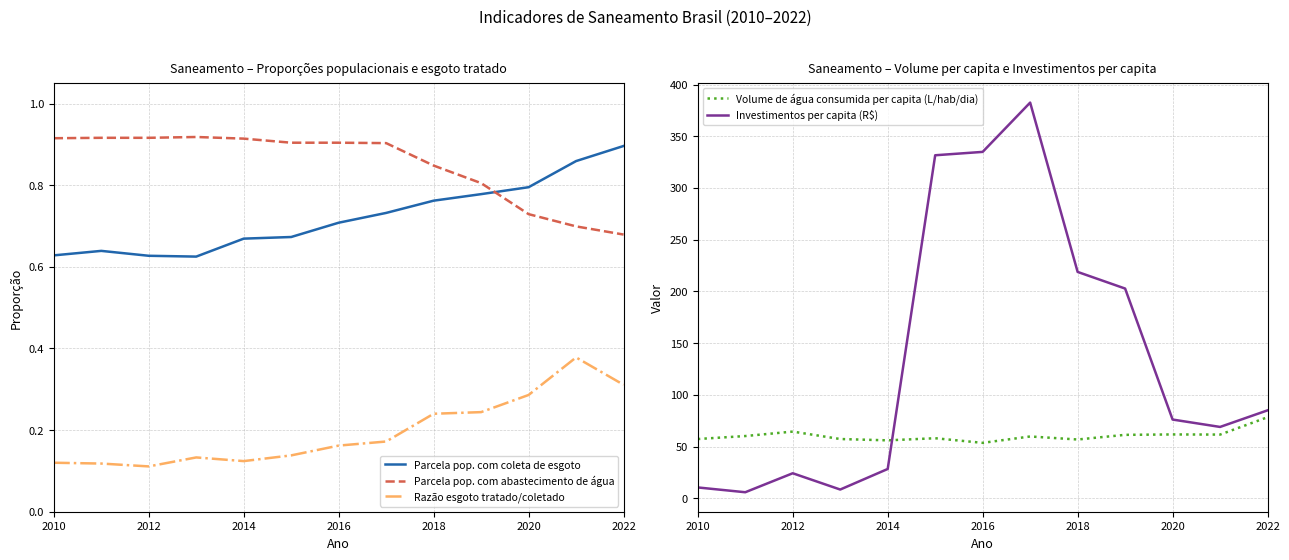

Is the value of Parcela pop. com coleta de esgoto at 2020 greater than the value of Razão esgoto tratado/coletado at 2016?

Yes